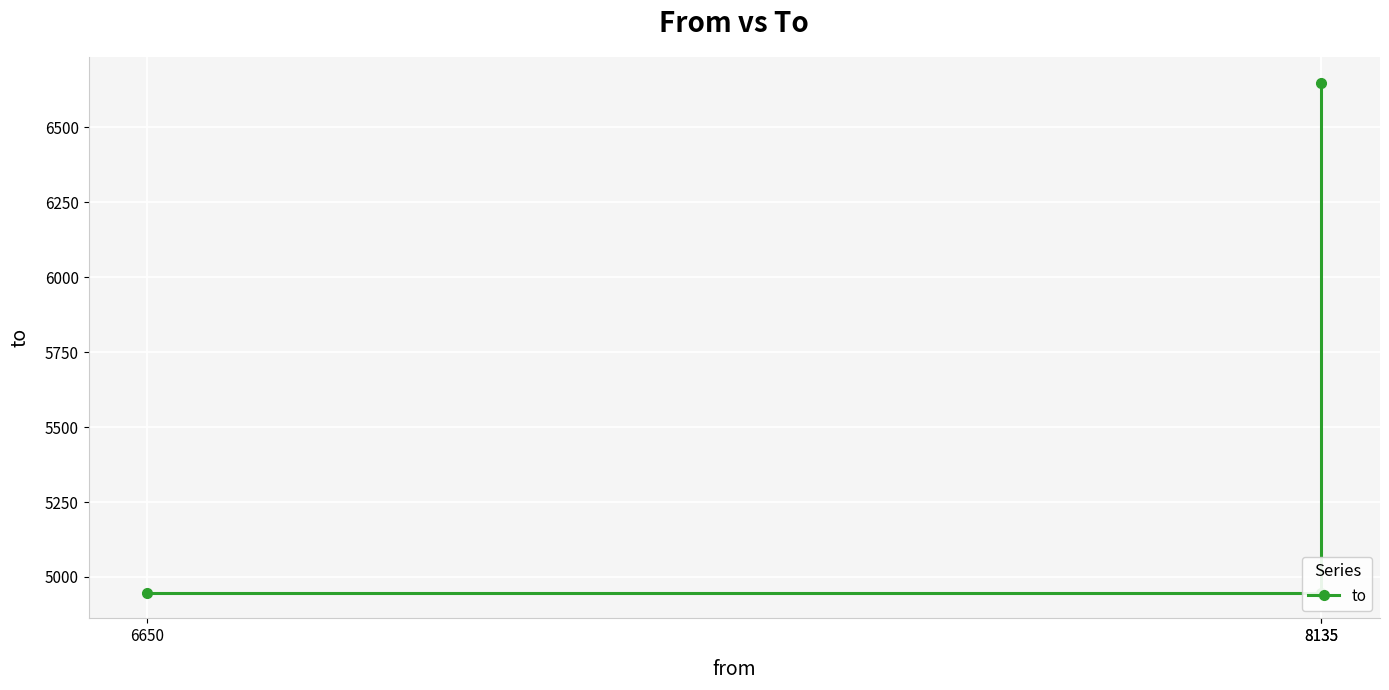

Which label corresponds to the smallest value in the chart?

6650